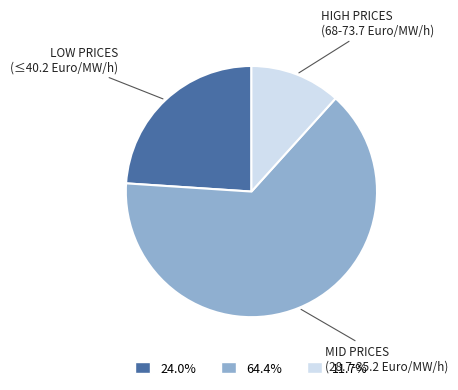

Is the sum of 24.0% and 11.7% greater than half?

No